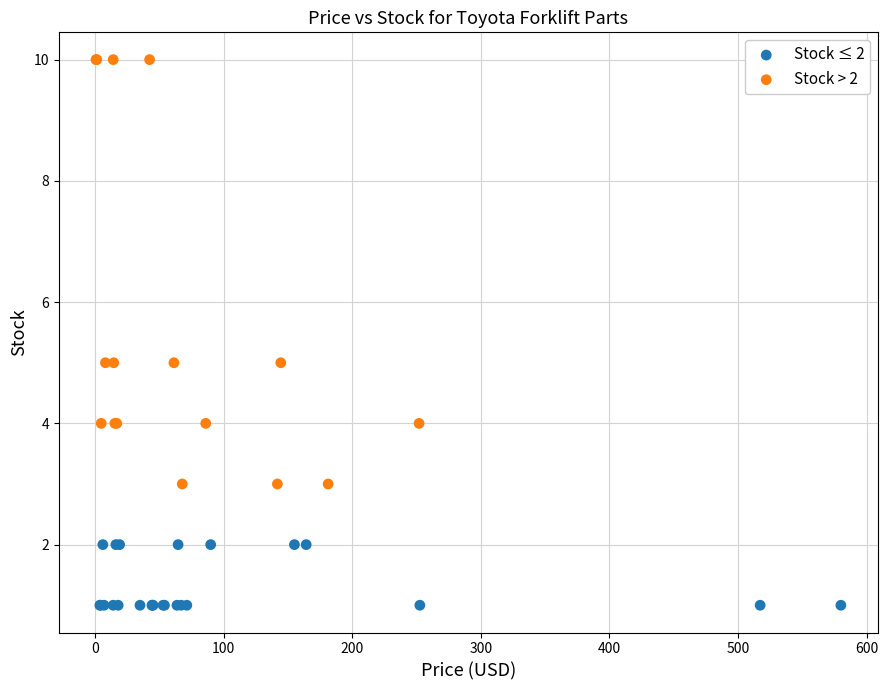

Which series has the widest spread of Y values?

Stock > 2